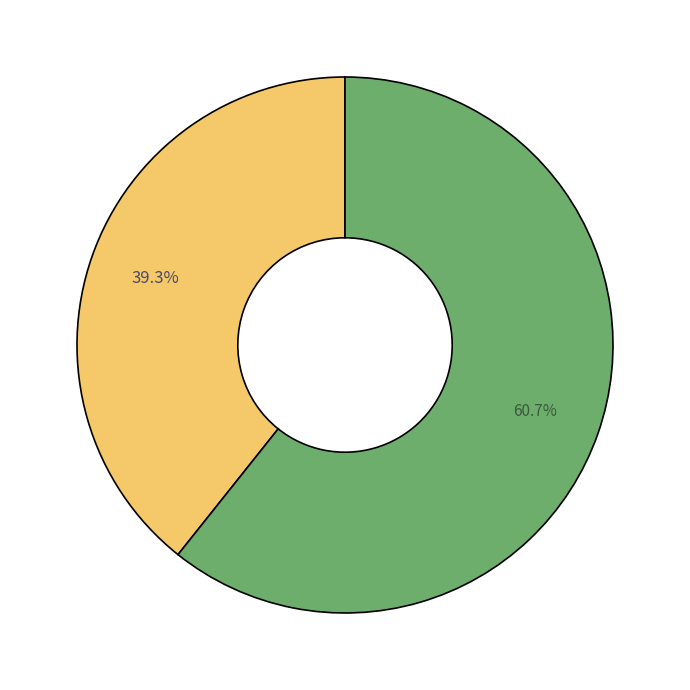

Does any single category account for the majority?

Yes